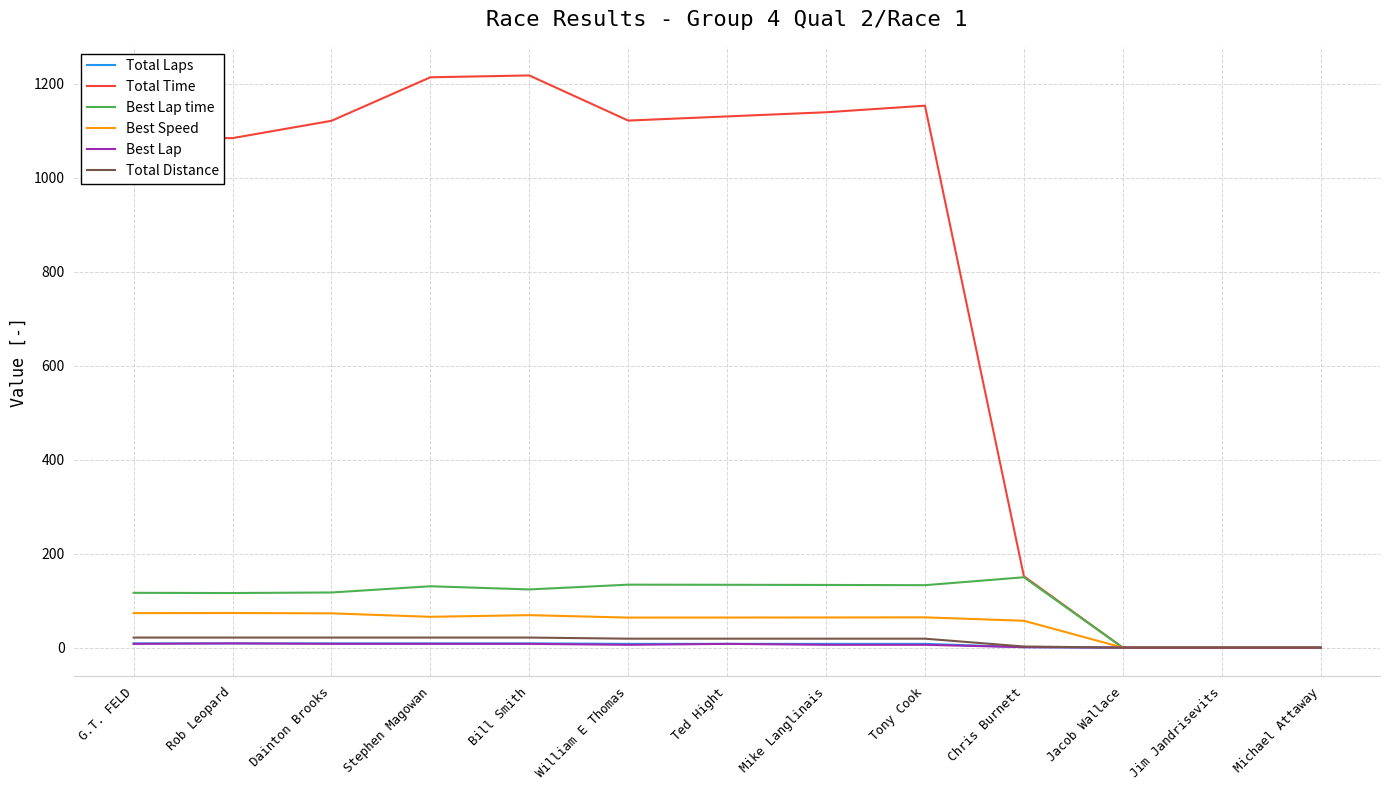

The value of Total Time at Stephen Magowan is 617.1. True or false?

False